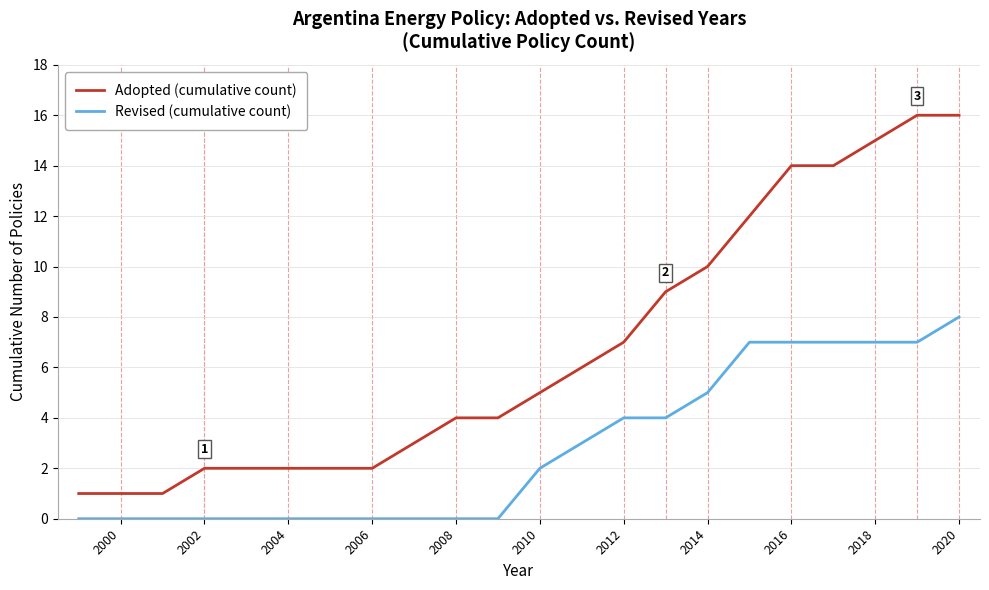

True or false: Revised (cumulative count) and Adopted (cumulative count) intersect in this chart.

False